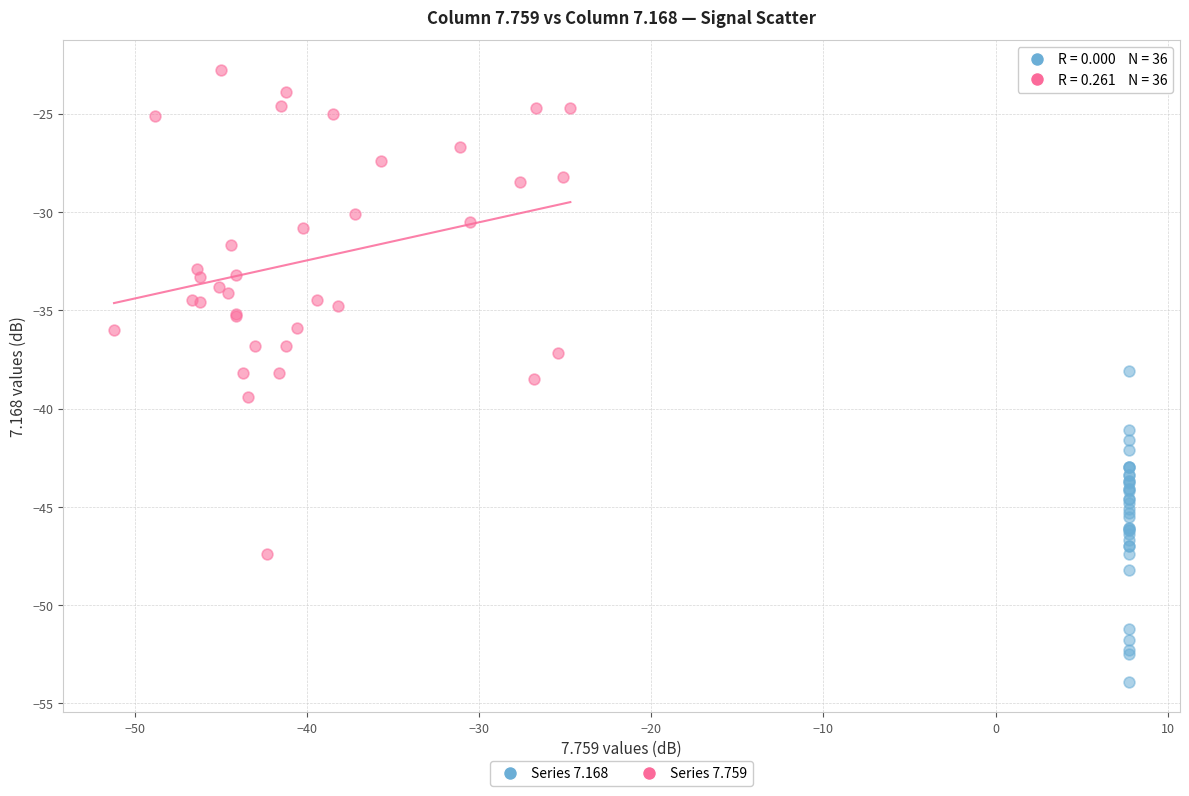

Which series contains the highest Y value?

Series 7.759